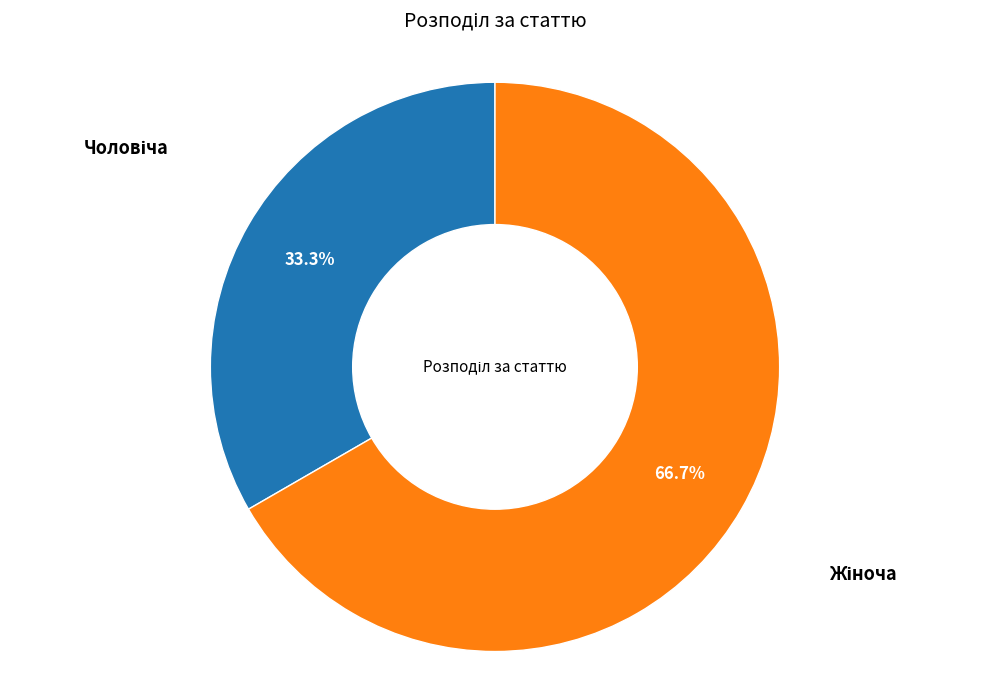

Does any single category account for the majority?

Yes